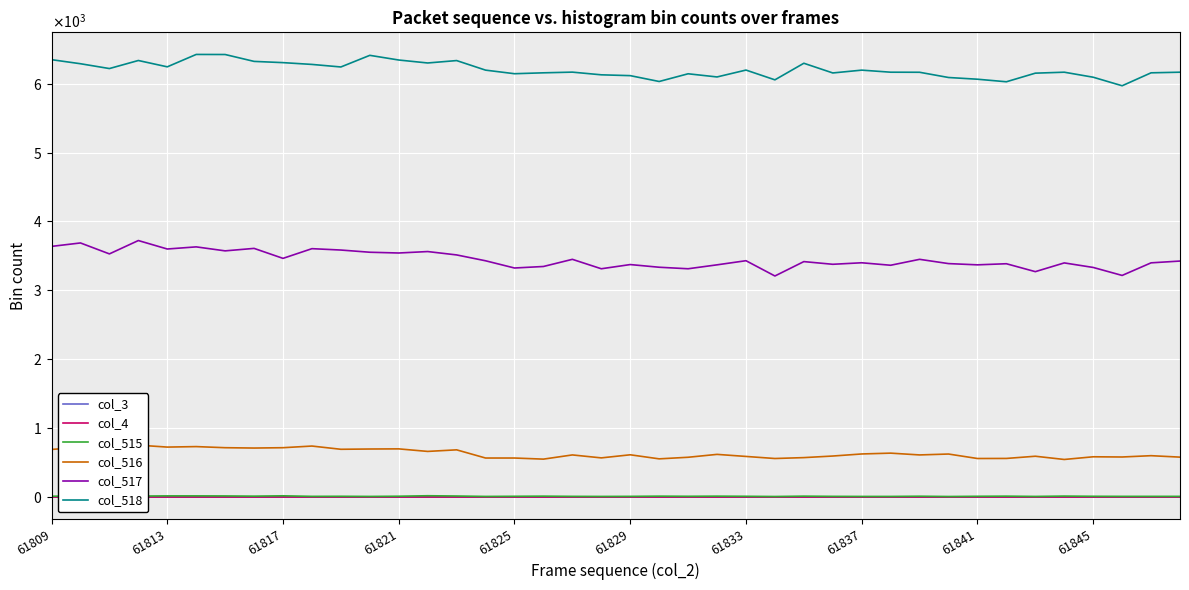

True or false: col_516 has a value of 606 at 18.

True